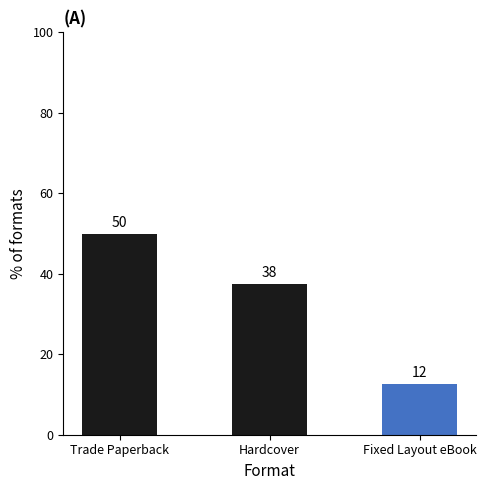

What is the value of the 2nd bar from the left?

37.5